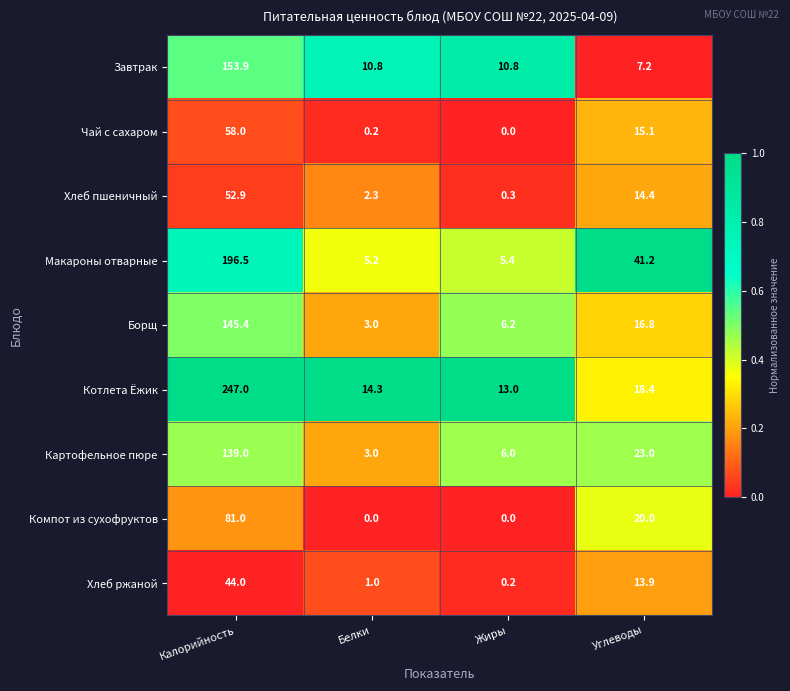

What is the maximum value shown in the chart?

247.0